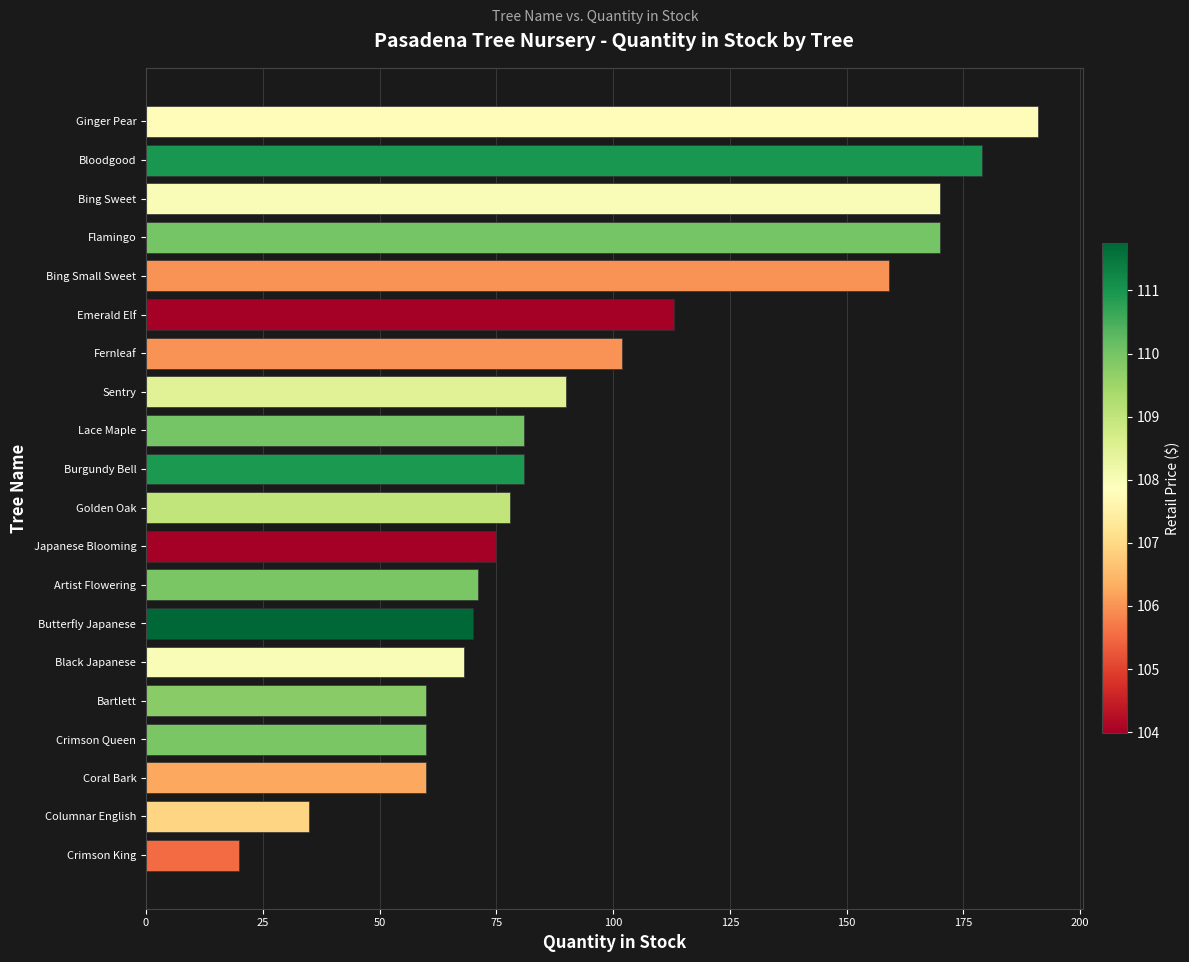

Read the value at Bartlett, to the nearest 5.

60